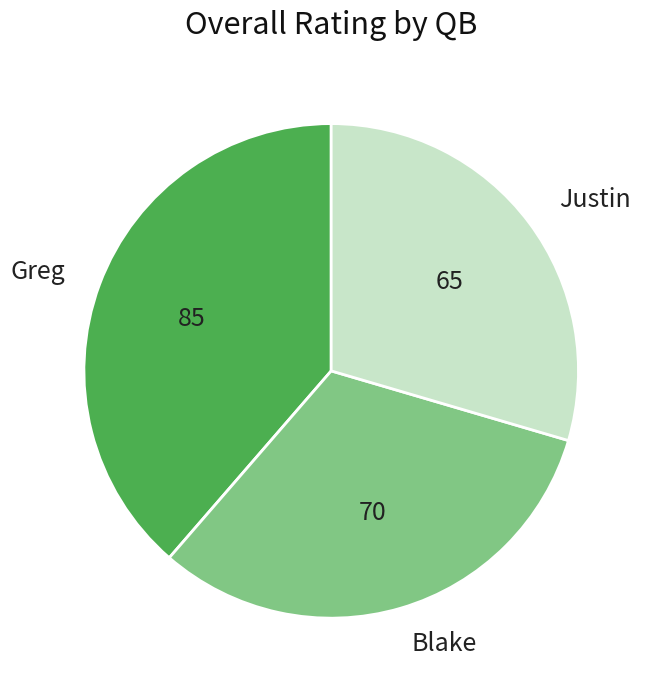

Which slice is the largest?

Greg